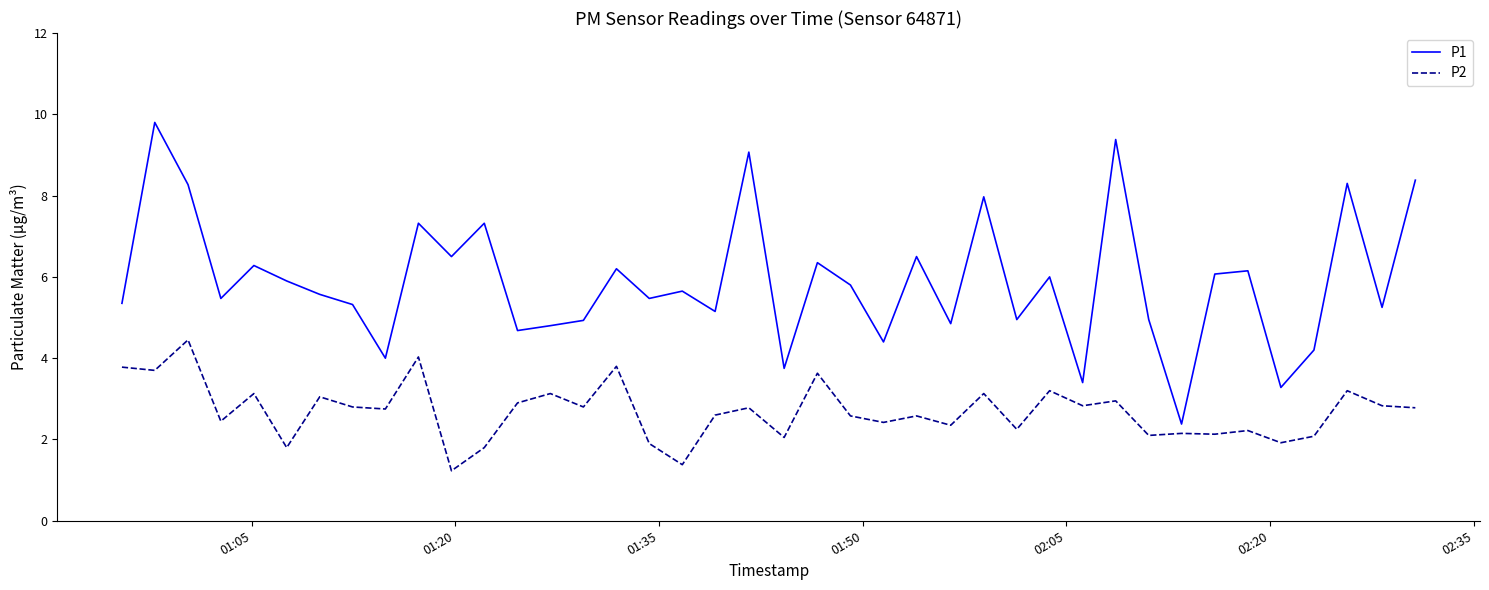

True or false: P2 and P1 intersect in this chart.

False